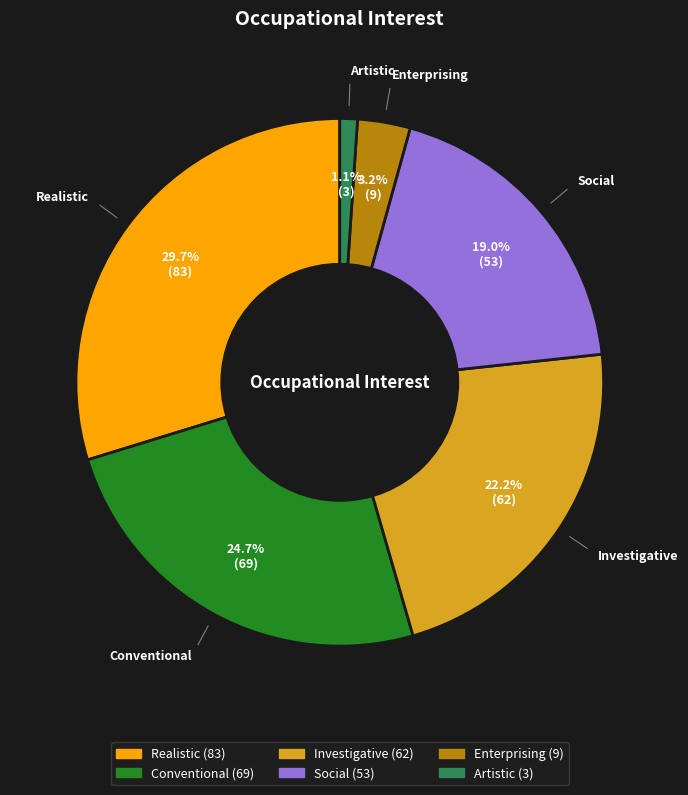

To the nearest percent, what percentage of the pie is Social?

19%